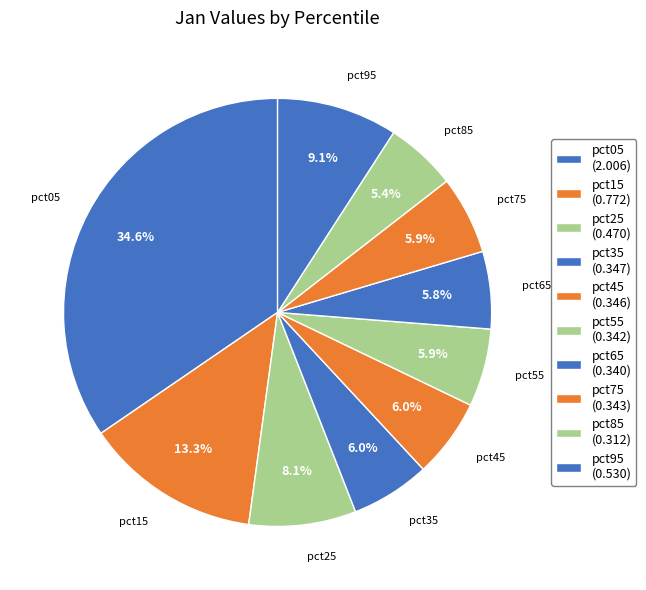

How many segments does this pie chart have?

10